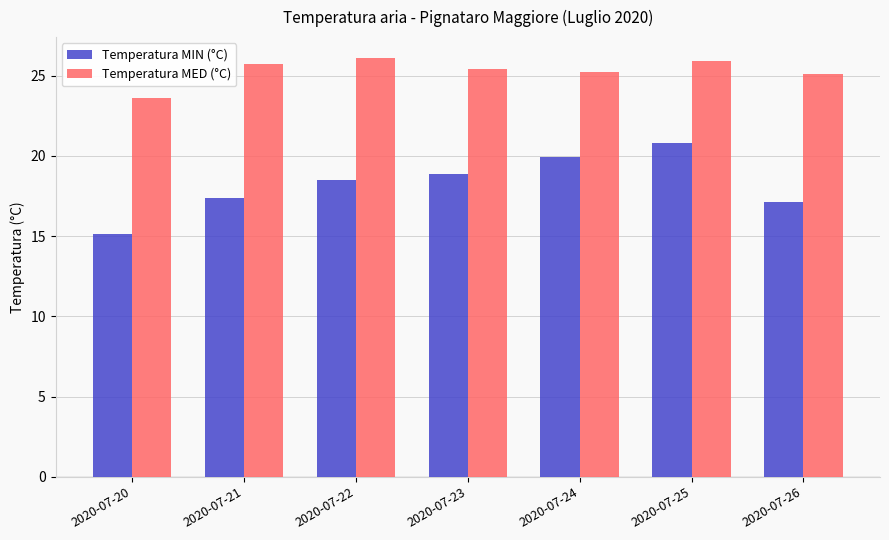

Which series has the largest range (max minus min)?

Temperatura MIN (°C)